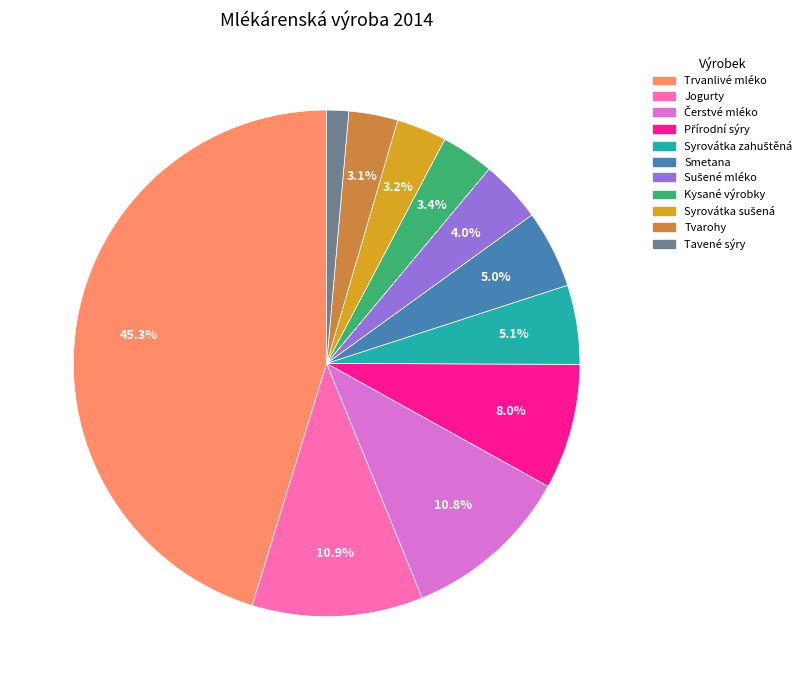

Does any single category account for the majority?

No